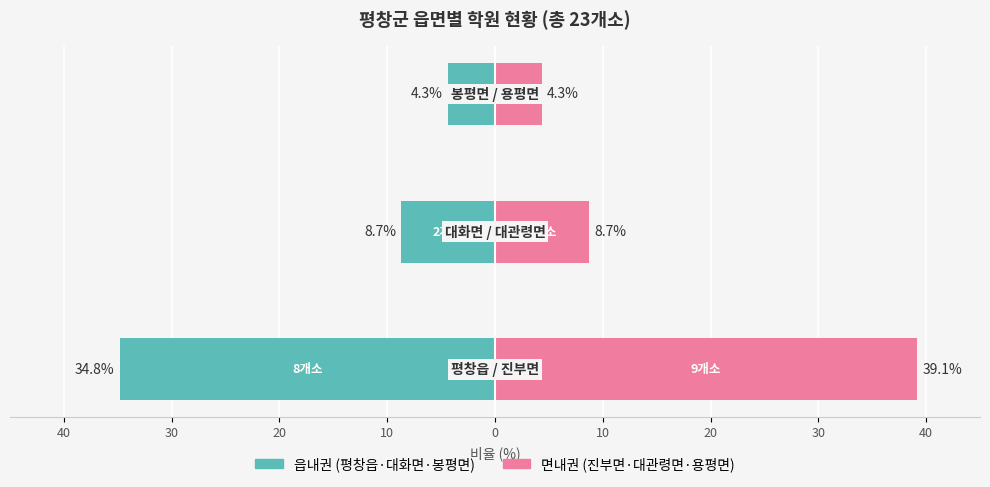

What is the difference between the 면내권 (진부면·대관령면·용평면) values at 30 and 40?

30.4